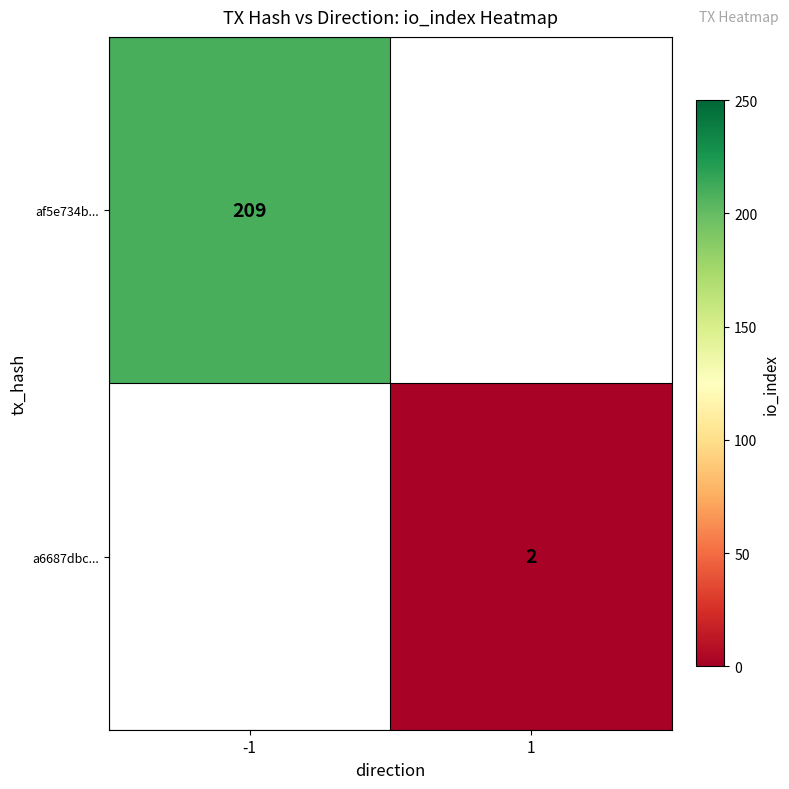

The value of a6687dbc... at 1 is 1. True or false?

False